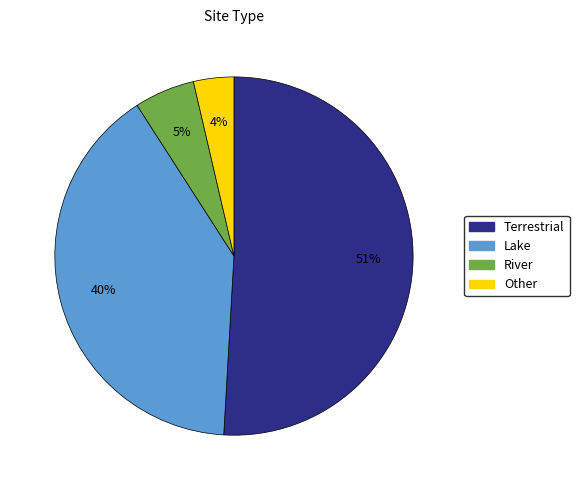

True or false: Lake accounts for 51% of the total.

False